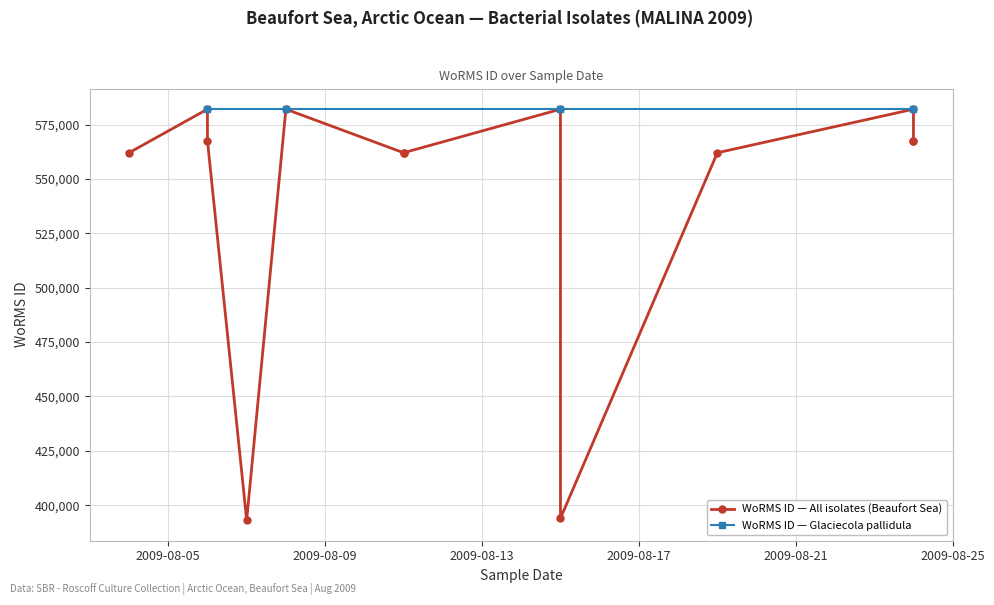

What is the ratio of the value at 15-08-2009 to the value at 11-08-2009?

1.0